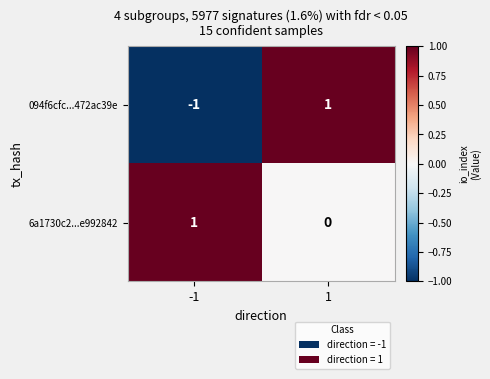

Is it true that 094f6cfc...472ac39e equals 0 at 1?

False